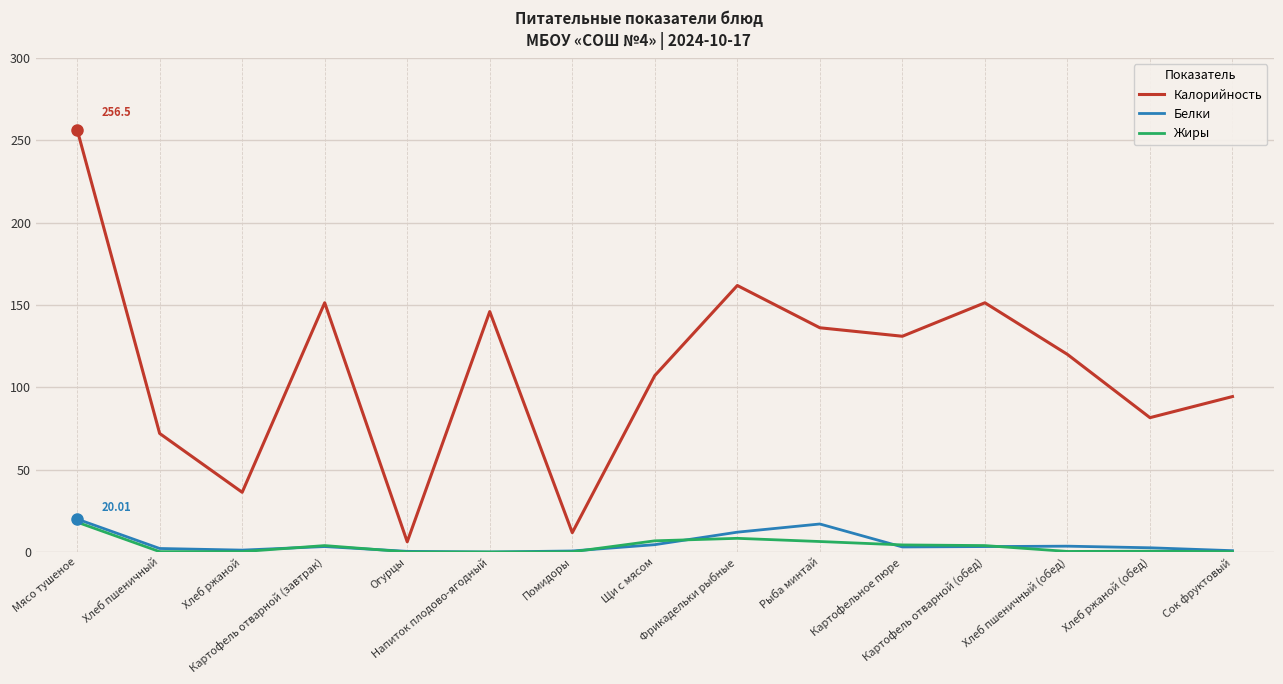

Which series has the largest range (max minus min)?

Калорийность